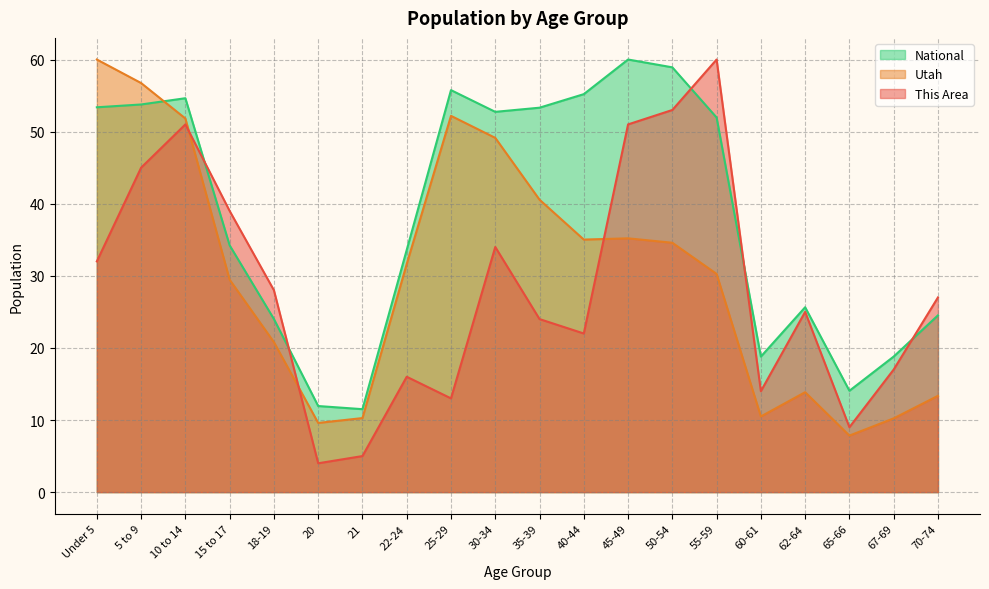

Where do This Area and Utah first cross each other?

10 to 14 and 15 to 17